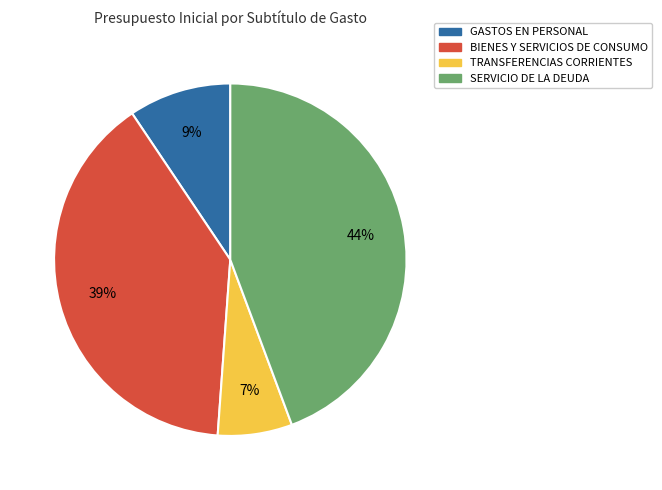

Between TRANSFERENCIAS CORRIENTES and SERVICIO DE LA DEUDA, which is larger?

SERVICIO DE LA DEUDA